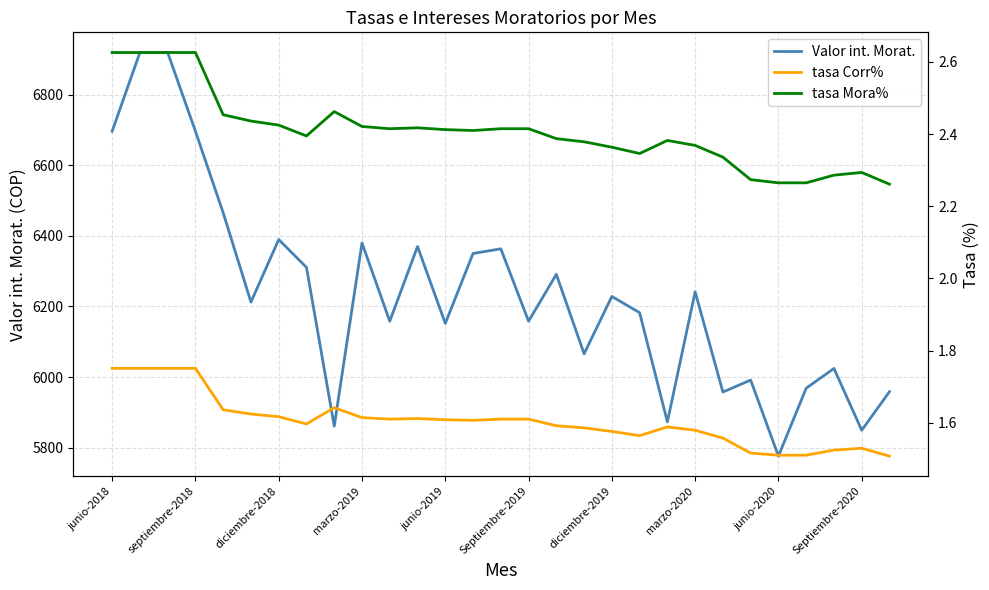

At how many categories does at least one series exceed 105?

29